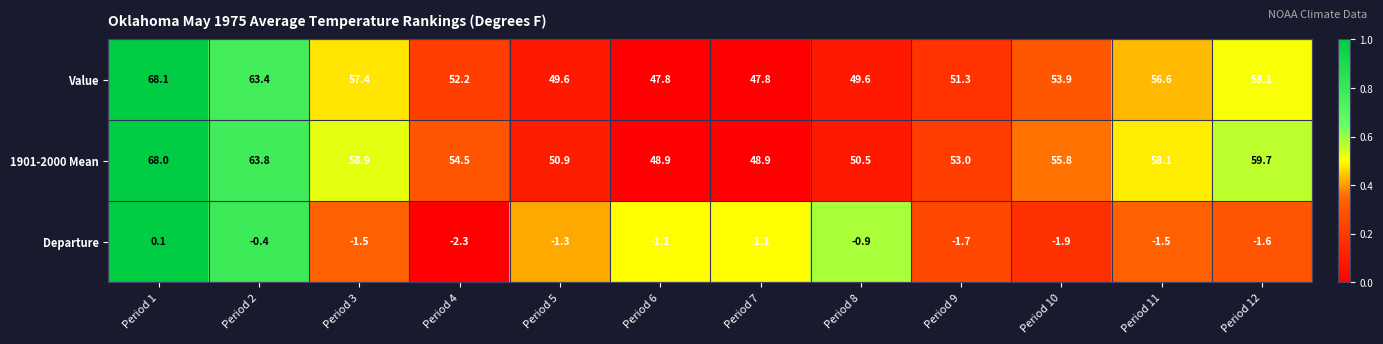

Between Period 5 and Period 6, which series saw the biggest shift?

1901-2000 Mean